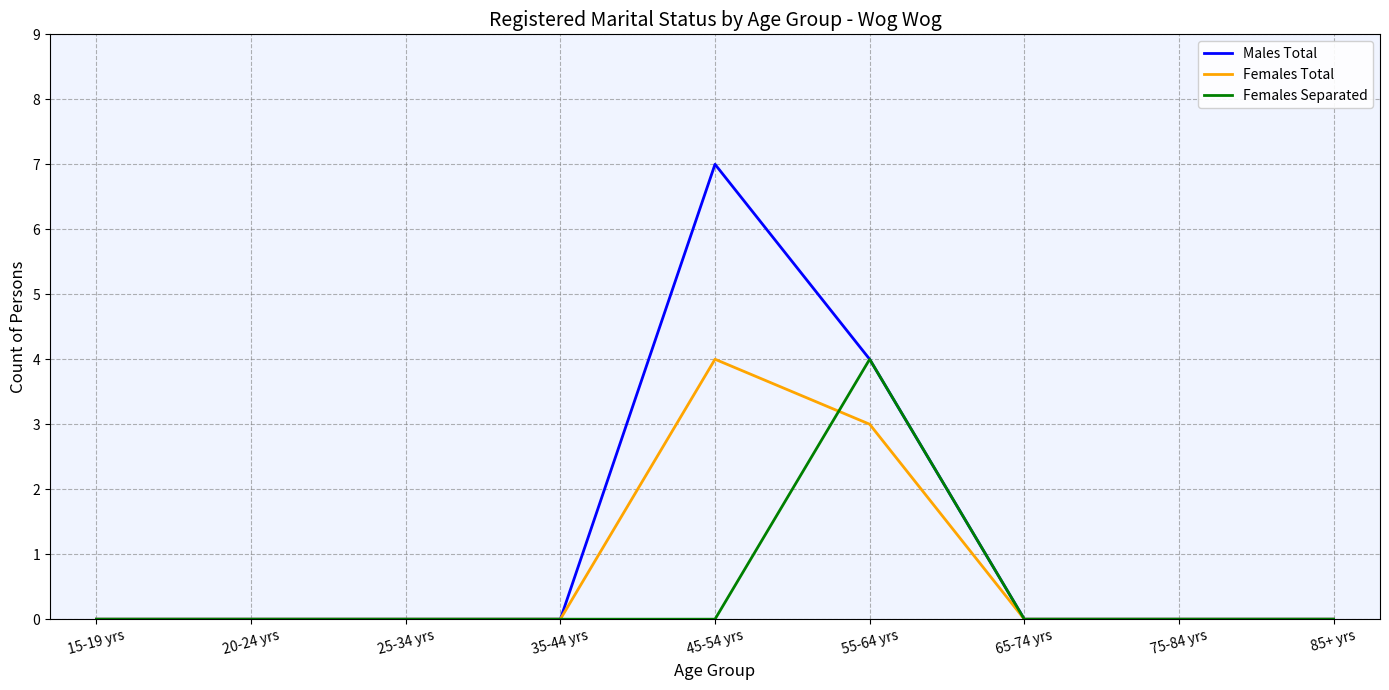

The Females Total series shows 0 at 65-74 yrs. True or false?

True